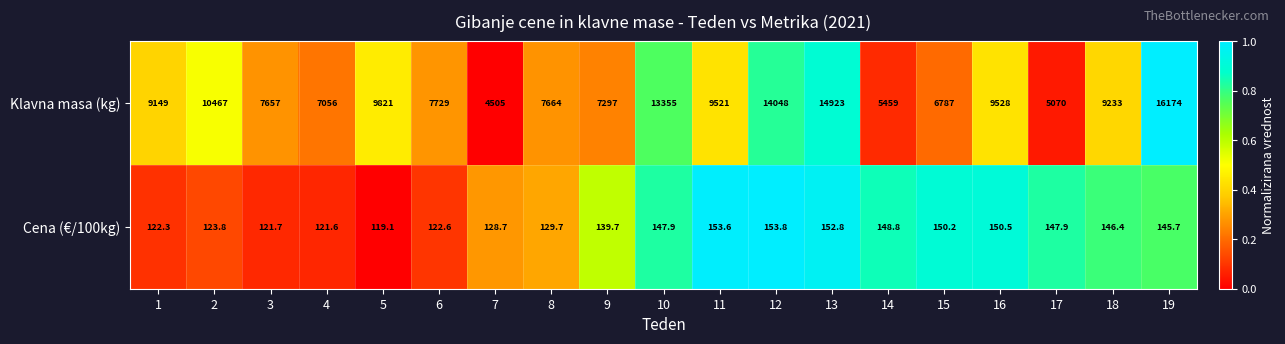

Count the number of data series in this chart.

2